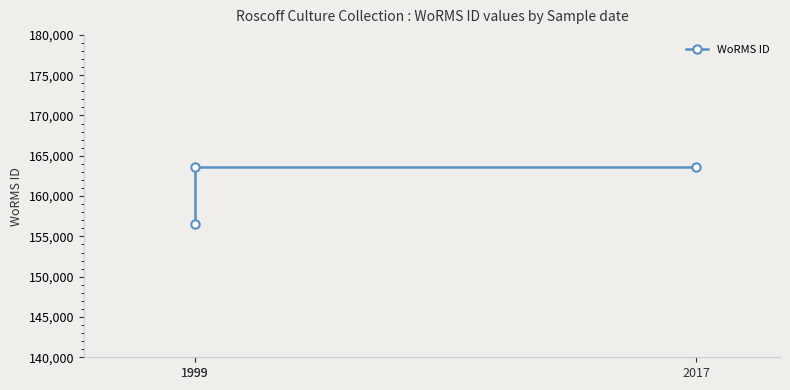

Where is the data nearest to the value 160122?

1999